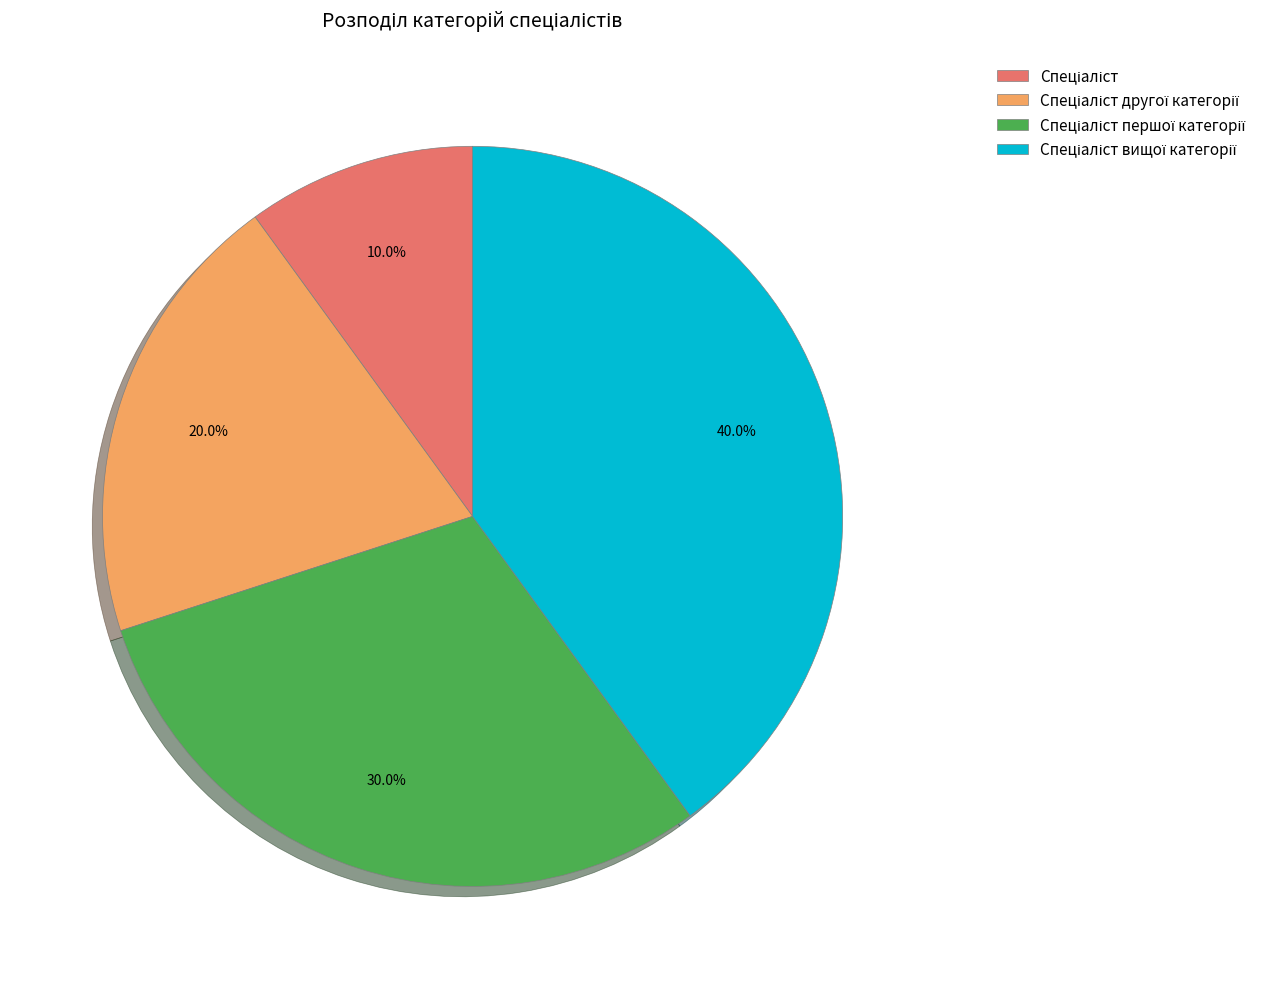

Is there a majority slice in this chart?

No